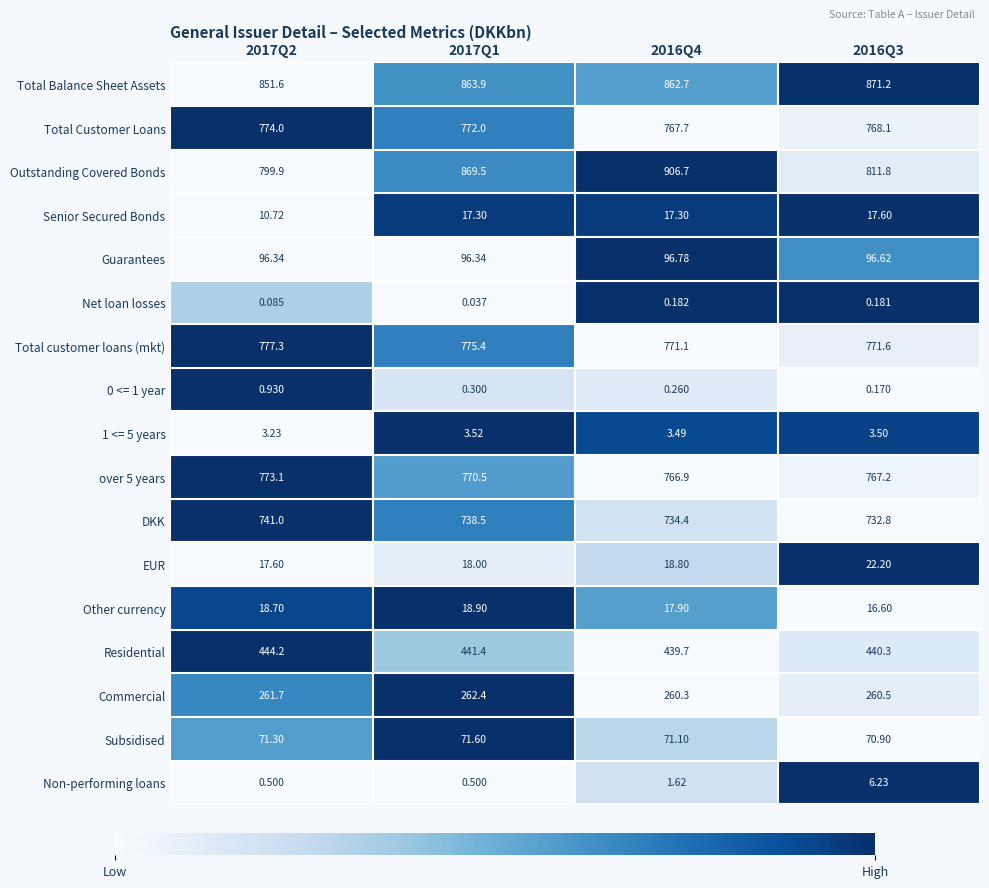

What is the spread (max minus min) of values at 2017Q1?

869.5